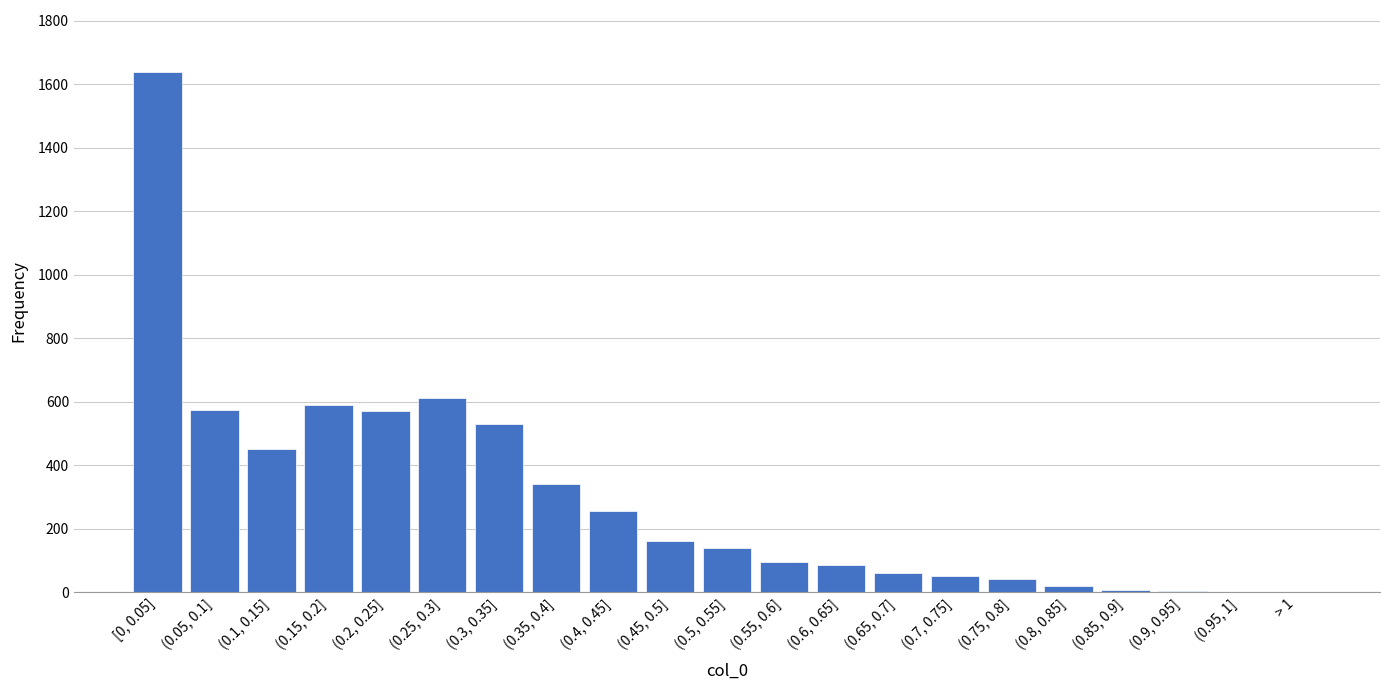

The value at (0.55, 0.6] is 95. True or false?

True